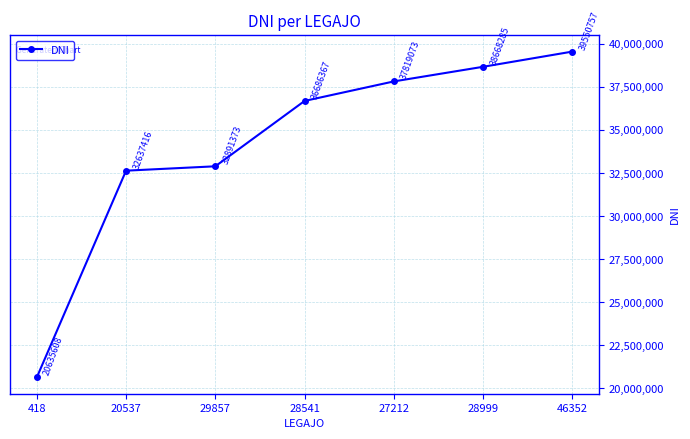

True or false: the data shows 32637416 at 20537.

True